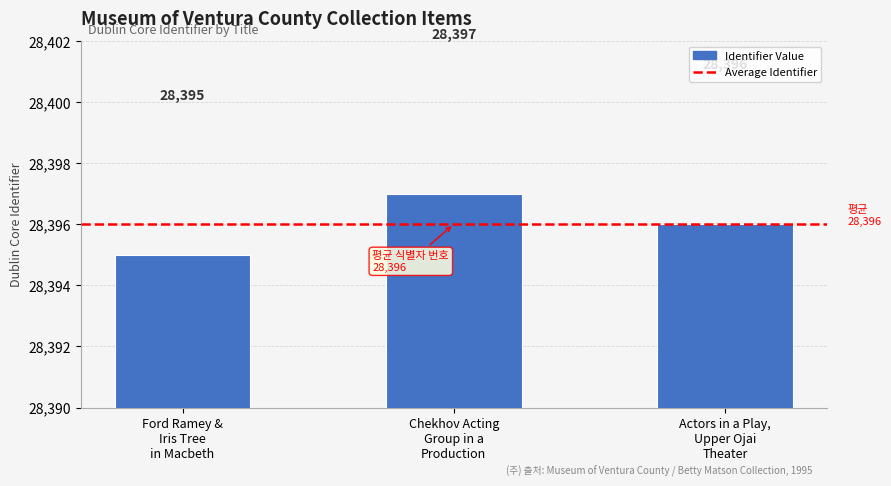

The value at Actors in a Play,
Upper Ojai
Theater is 28396. True or false?

True